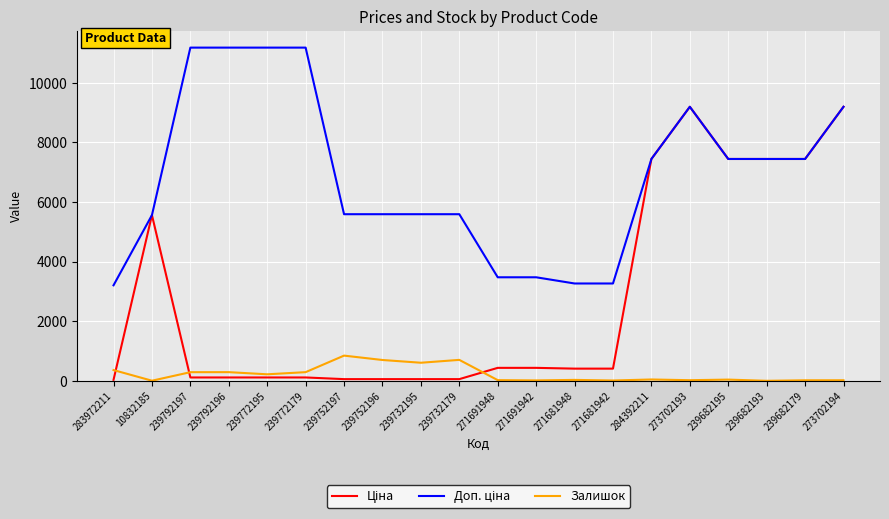

What is the maximum value shown in the chart?

11182.0